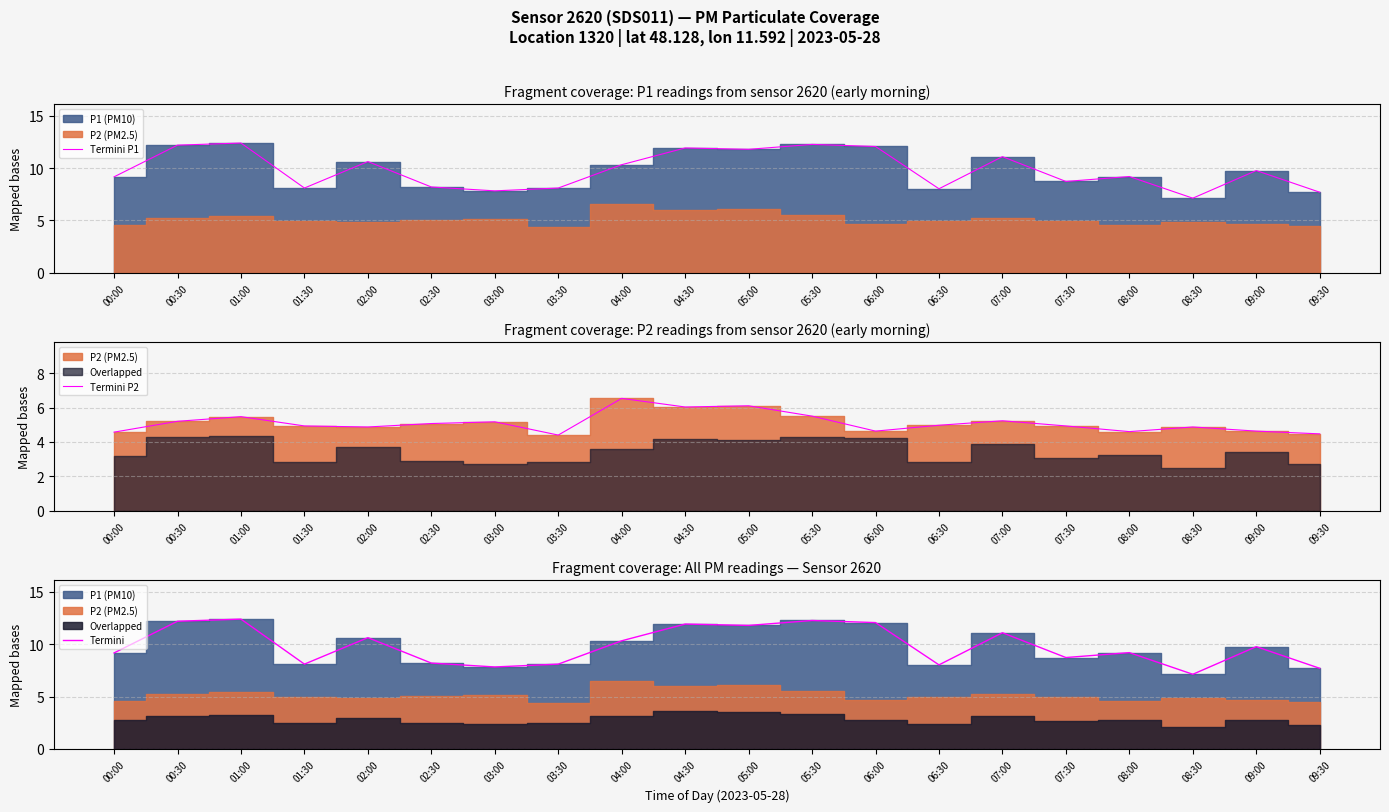

At which label is Termini P2 closest to 5?

06:30